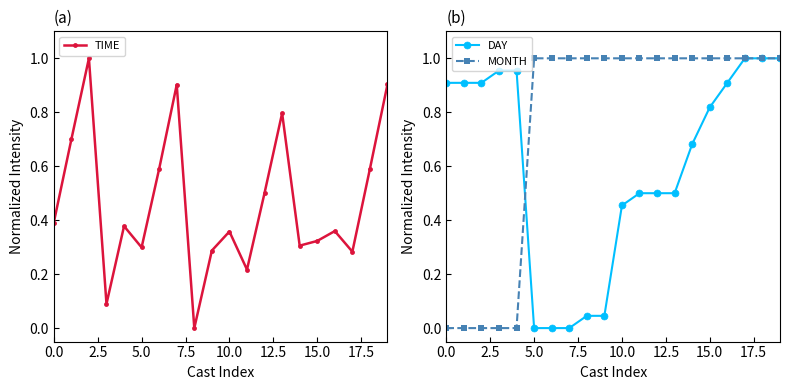

Count the MONTH values in the range 1 to 2.

15